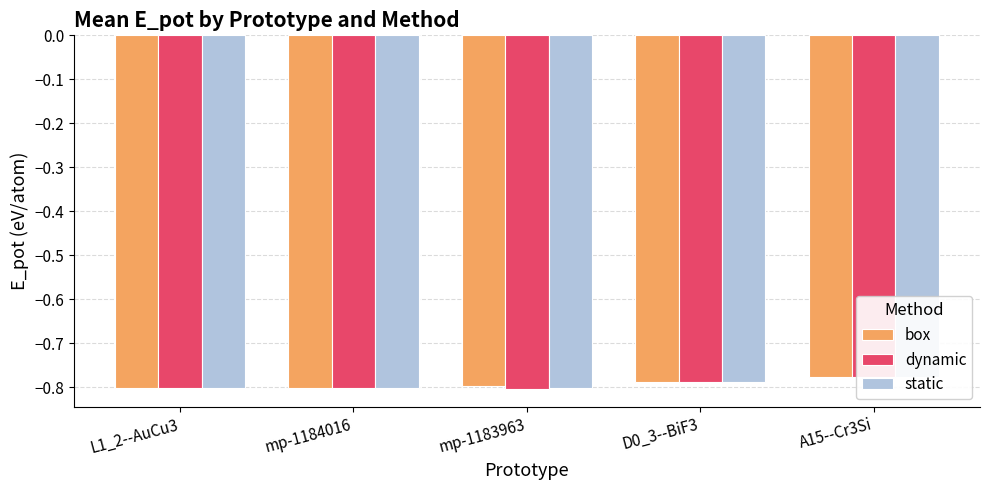

Is the value of dynamic at D0_3--BiF3 greater than the value of box at mp-1184016?

Yes